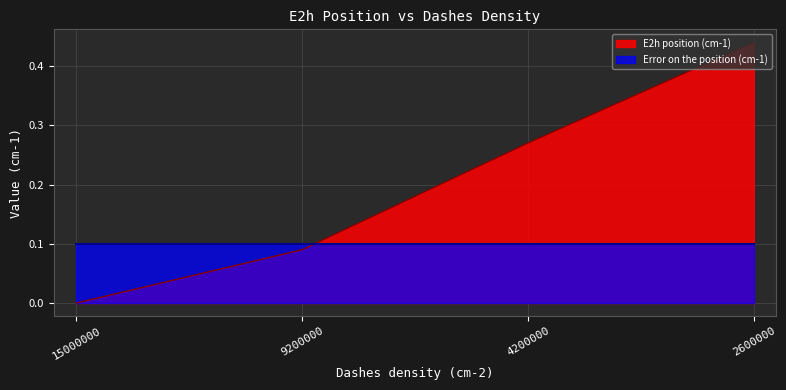

Which category has the highest value across all series?

2600000